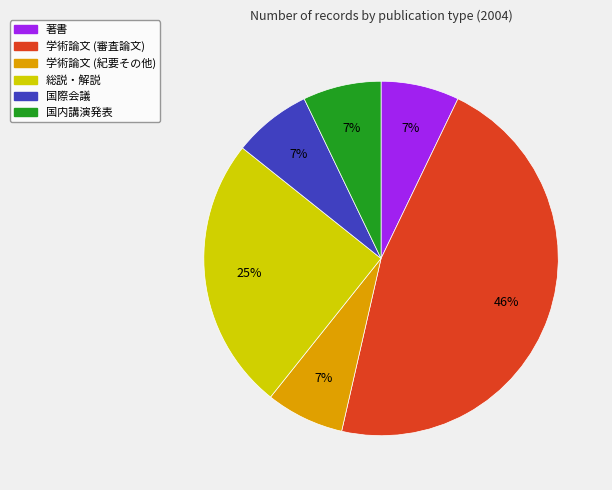

To the nearest percent, what is the average slice percentage?

17%